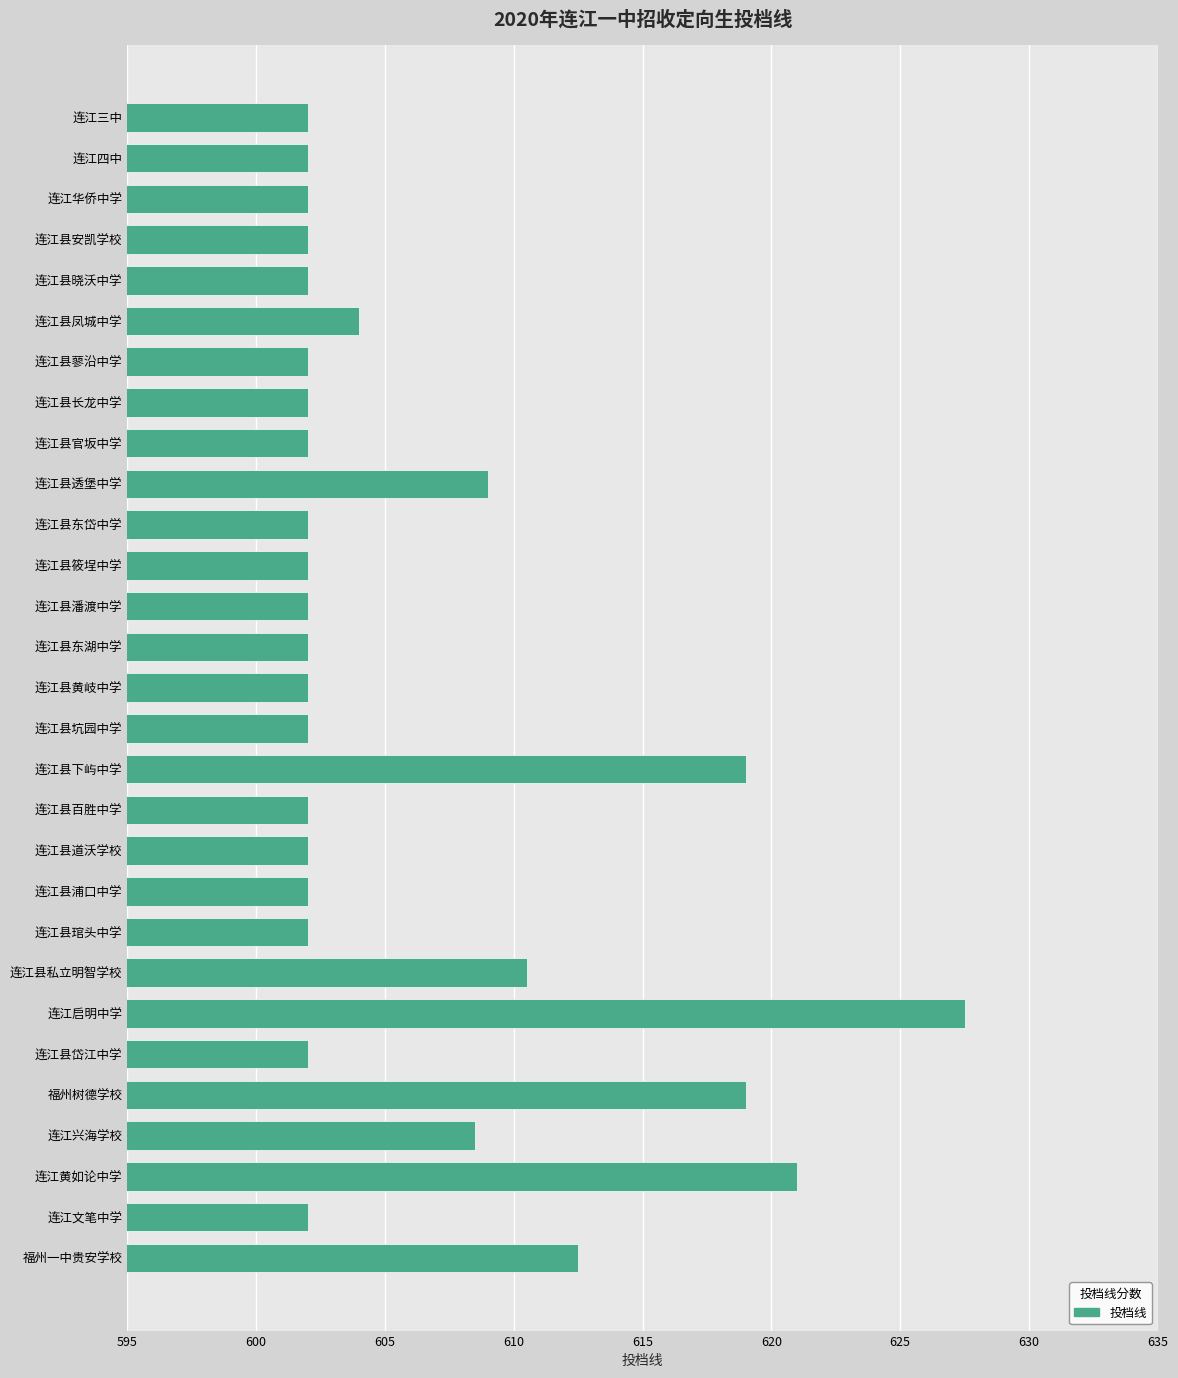

What is the label of the 16th bar from the top?

连江县坑园中学